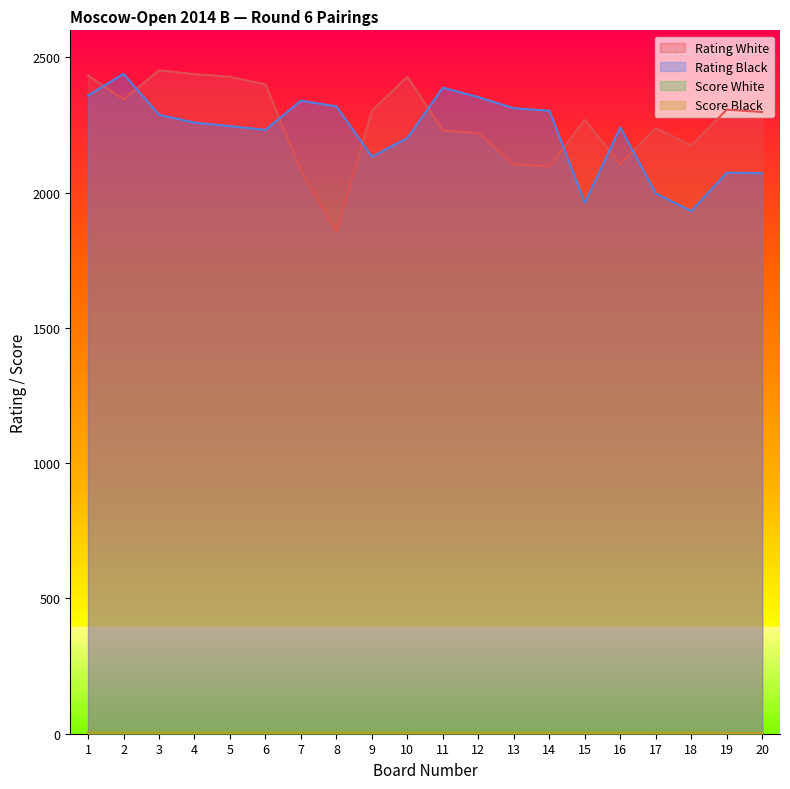

Which series has the largest total across all categories?

Rating White